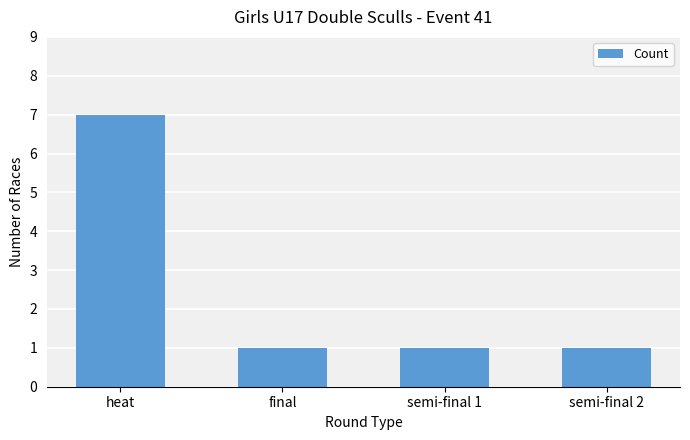

Between heat and semi-final 1, which is larger?

heat